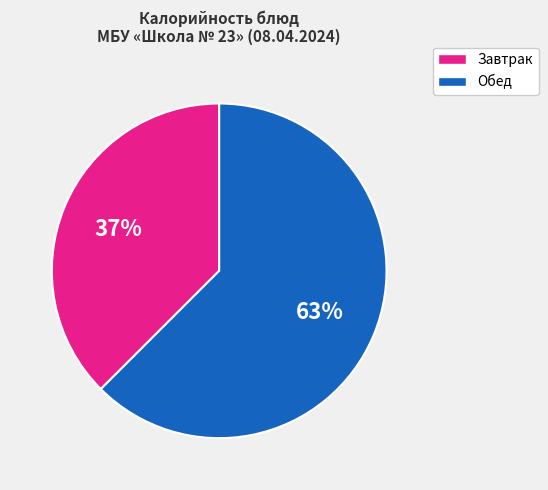

Is there any slice that represents more than half of the pie?

Yes